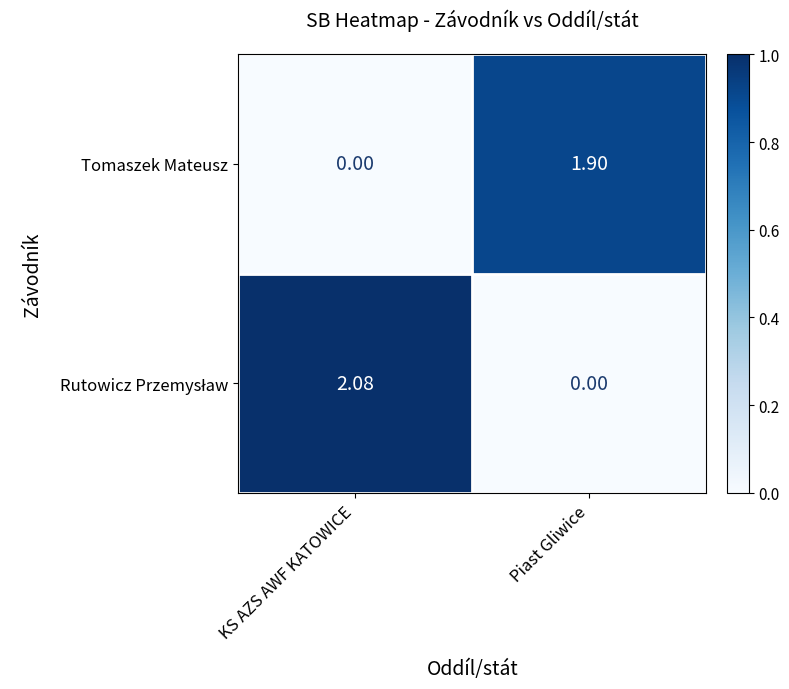

At which label is Tomaszek Mateusz closest to 0?

KS AZS AWF KATOWICE